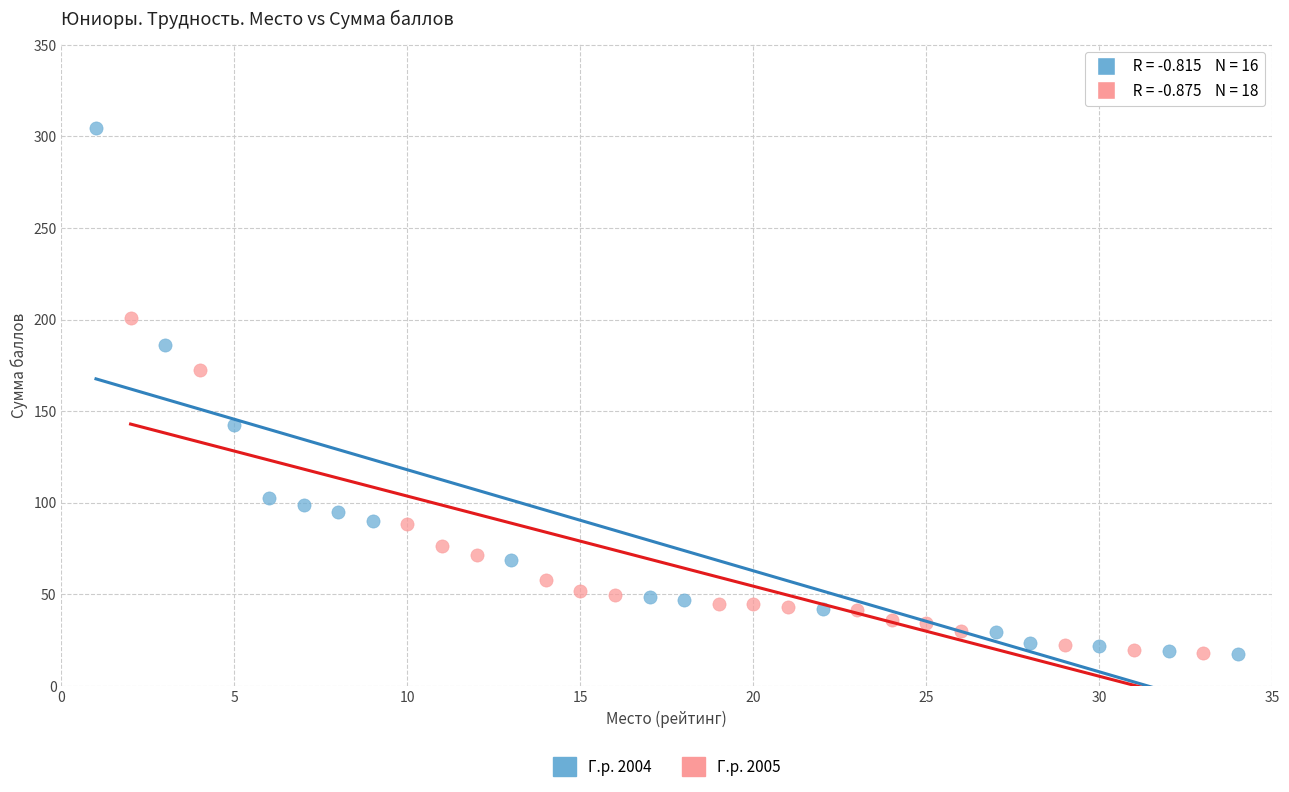

Which series has the widest spread of Y values?

Г.р. 2004